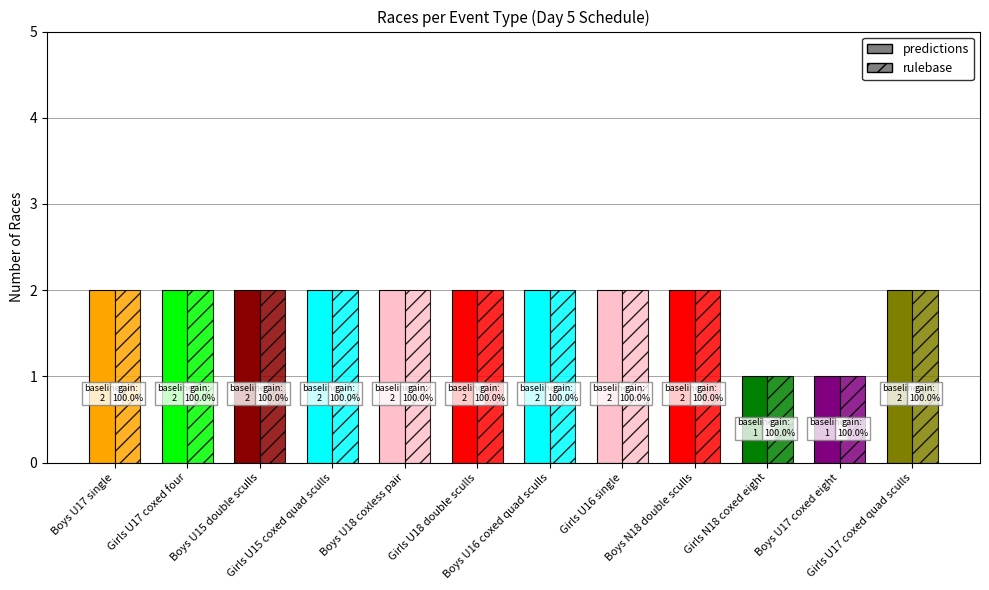

Which label corresponds to the smallest value in the chart?

Girls N18 coxed eight